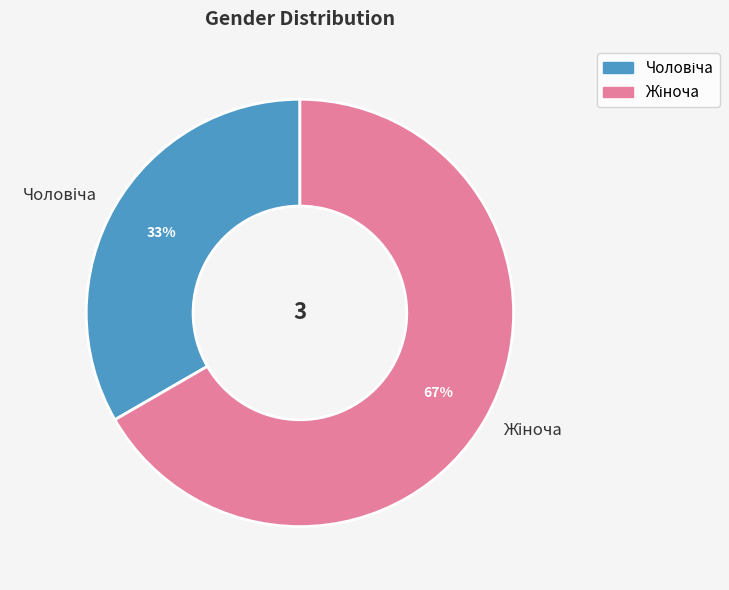

To the nearest percent, what is the average slice percentage?

50%